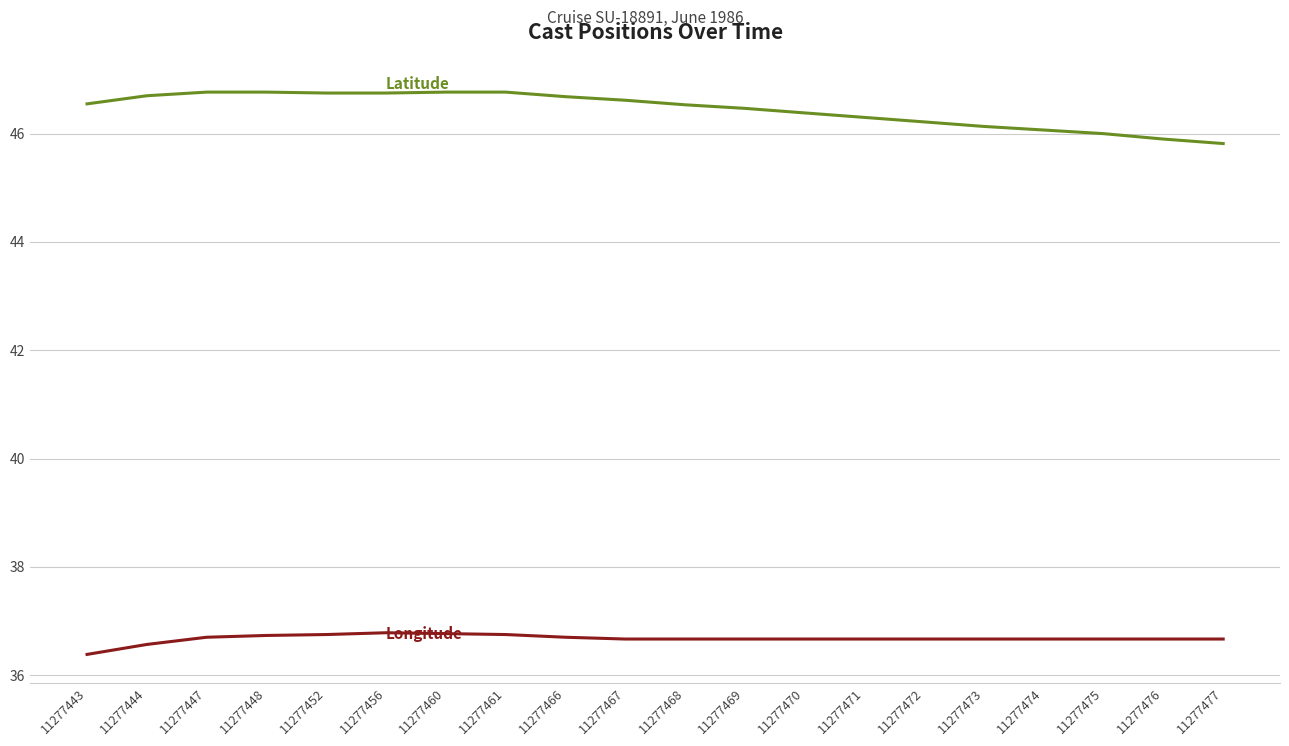

Which category has the lowest value across all series?

11277443